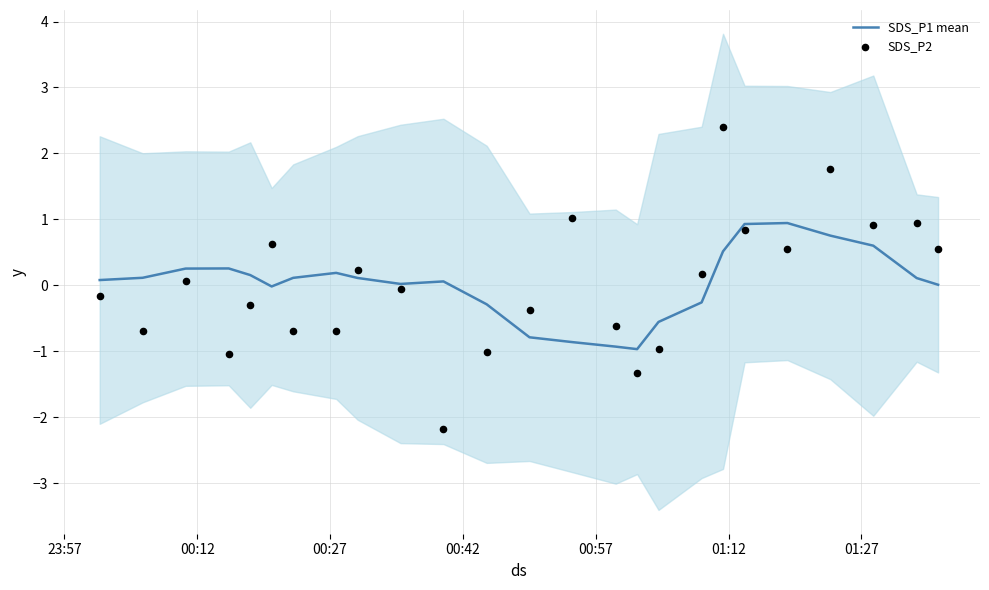

Which series contains the highest Y value?

SDS_P2